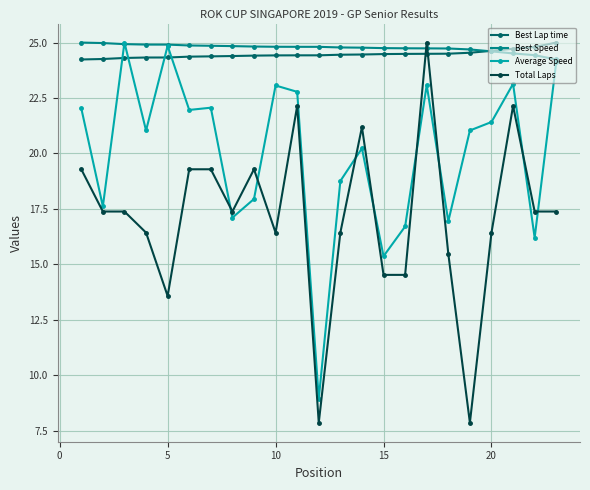

What is the maximum value for Average Speed?

25.0